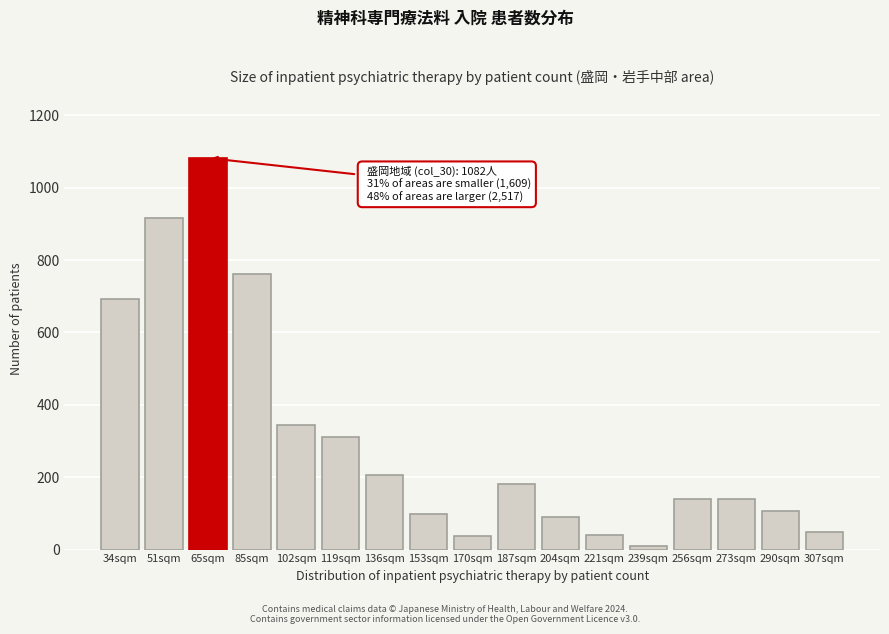

What is the change in value from 102sqm to 204sqm?

-254